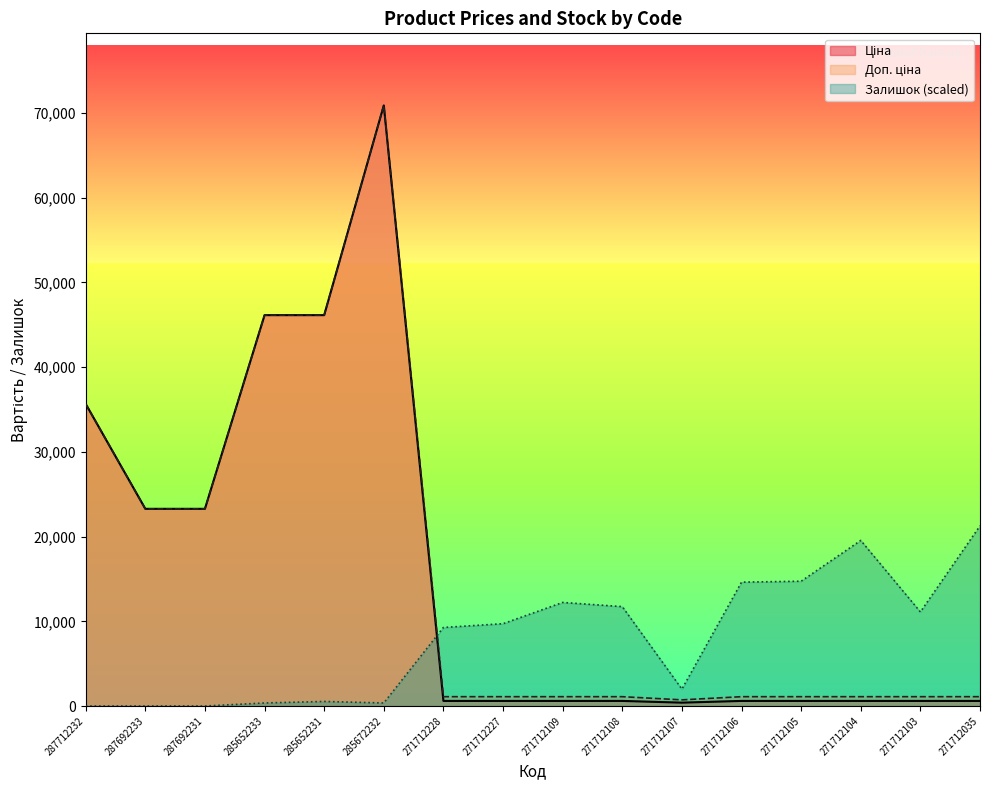

How many positive values does the Залишок series have?

13